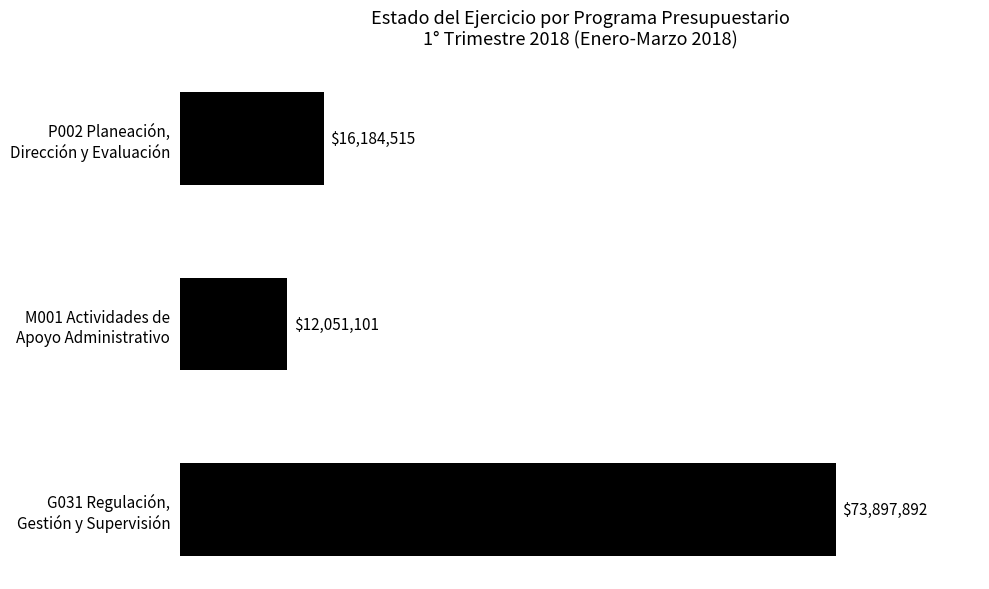

Are the bars horizontal?

Yes